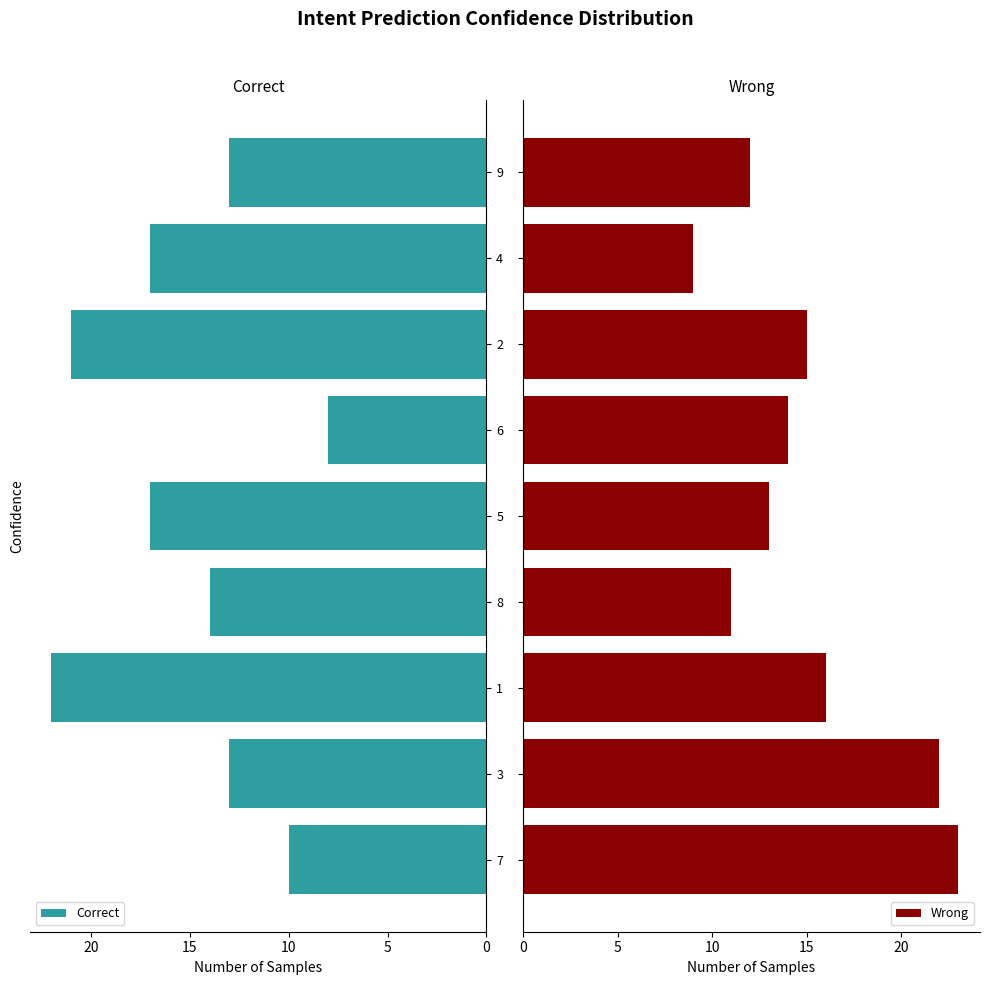

What is the average value of the Correct series?

15